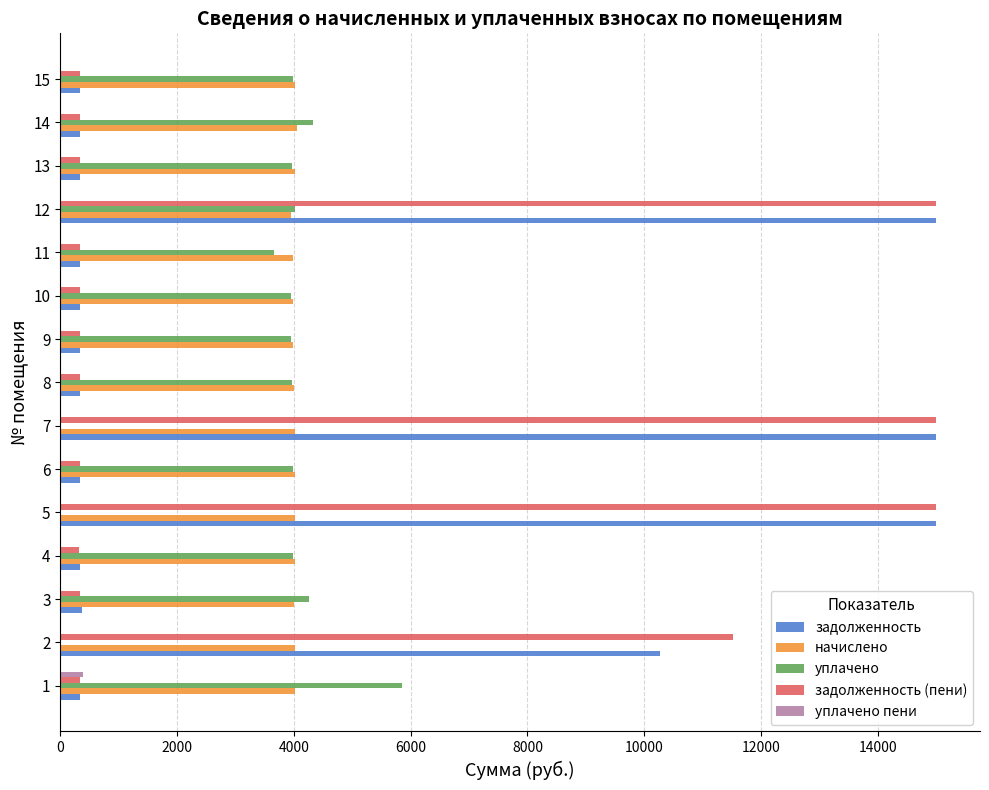

What is the highest value of the задолженность series?

15000.0